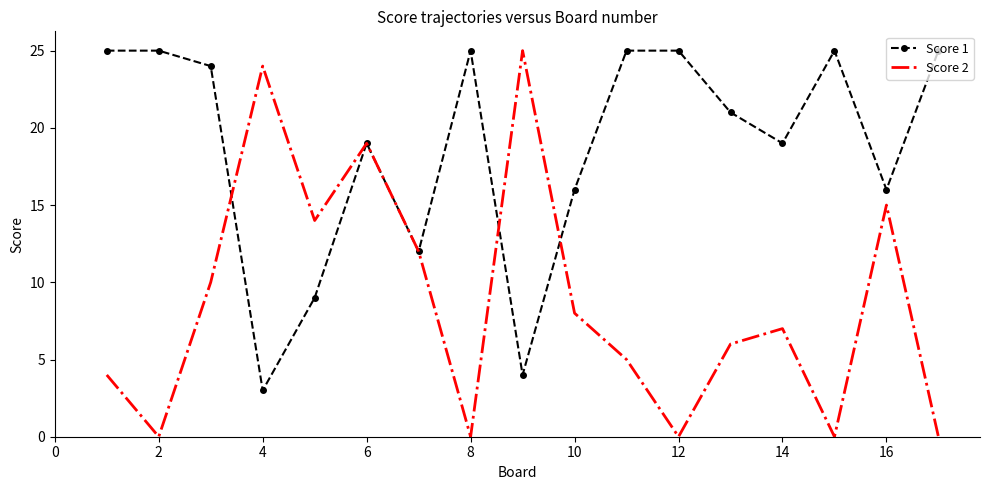

Which series has the widest spread of values?

Score 2